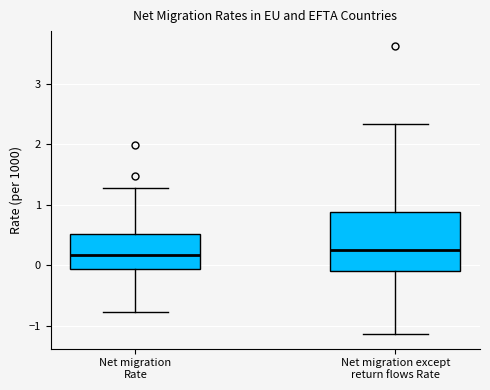

Reading left to right, transcribe this box plot: for each box, give where its median line is, the range the box spans, and where its two whiskers end, as read against the y-axis. The values are not printed on the chart, so give them approximately, as read against the axis.

Net migration Rate: median 0.2, box -0.1 to 0.5, whiskers -0.8 to 1.3
Net migration except return flows Rate: median 0.3, box -0.1 to 0.9, whiskers -1.1 to 2.3